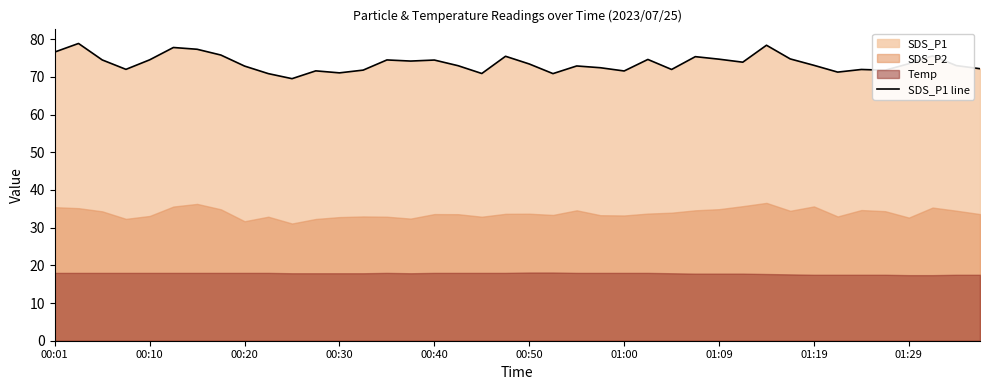

The value of SDS_P1 line at 00:50 is 106.5. True or false?

False